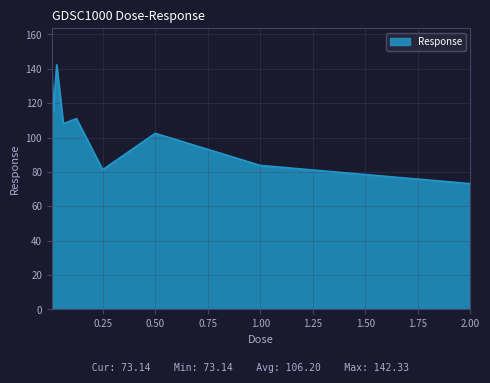

What is the greatest value displayed?

142.3